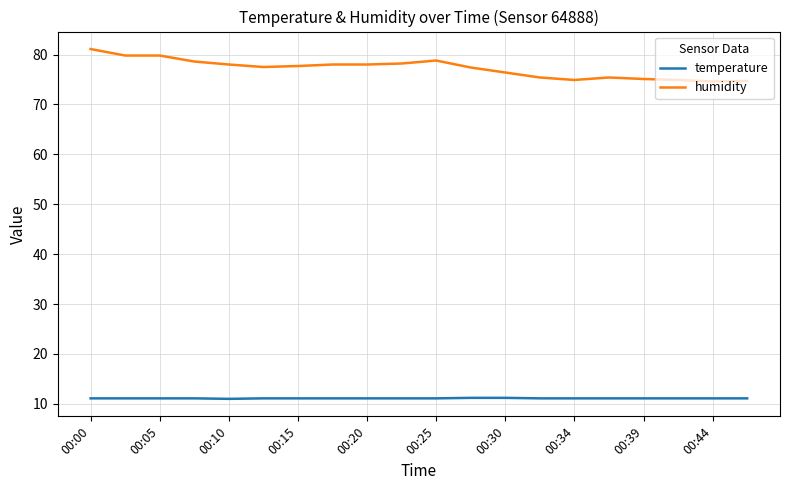

Which series has the widest spread of values?

humidity